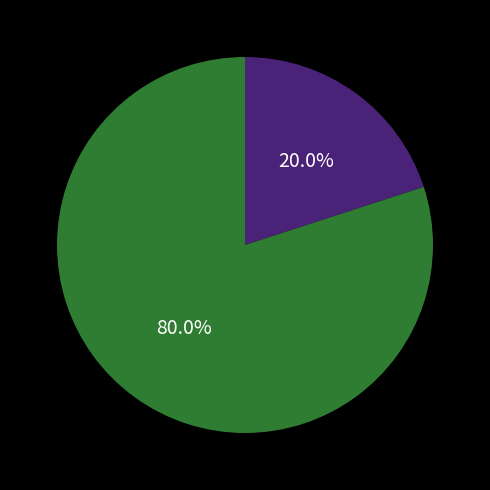

Count the number of slices in the pie.

2